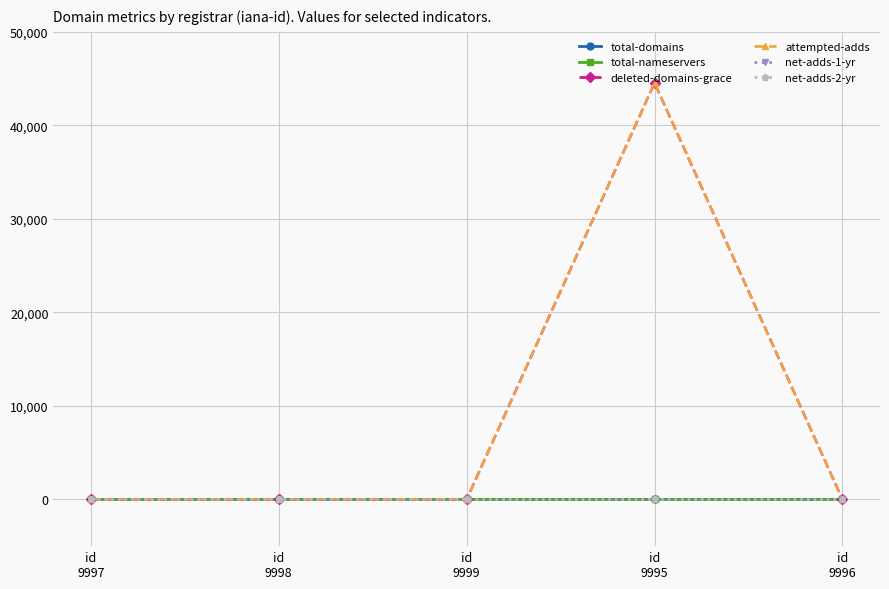

Does the chart have visible grid lines?

Yes